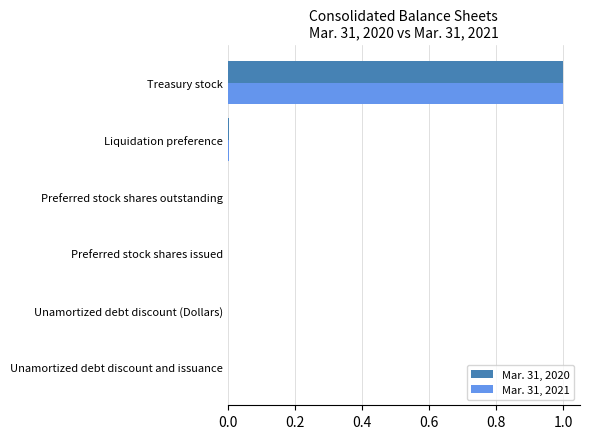

The Mar. 31, 2021 series shows -0.6 at Unamortized debt discount (Dollars). True or false?

False